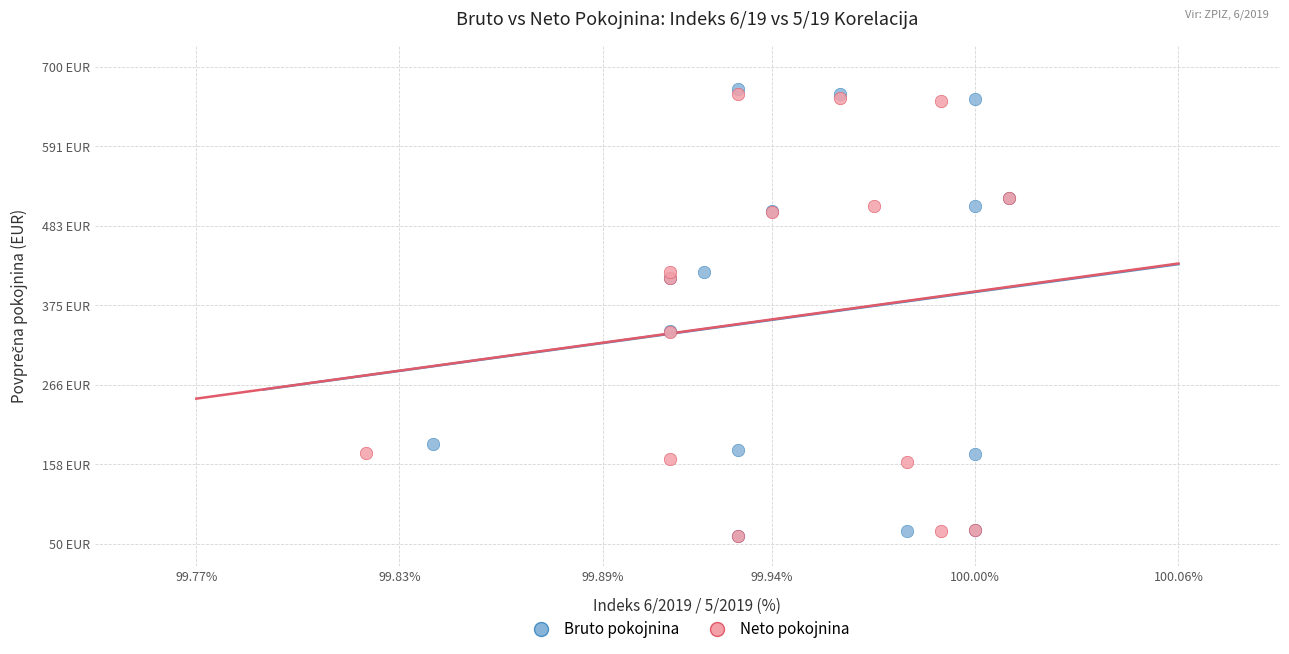

Which series has the widest spread of Y values?

Bruto pokojnina